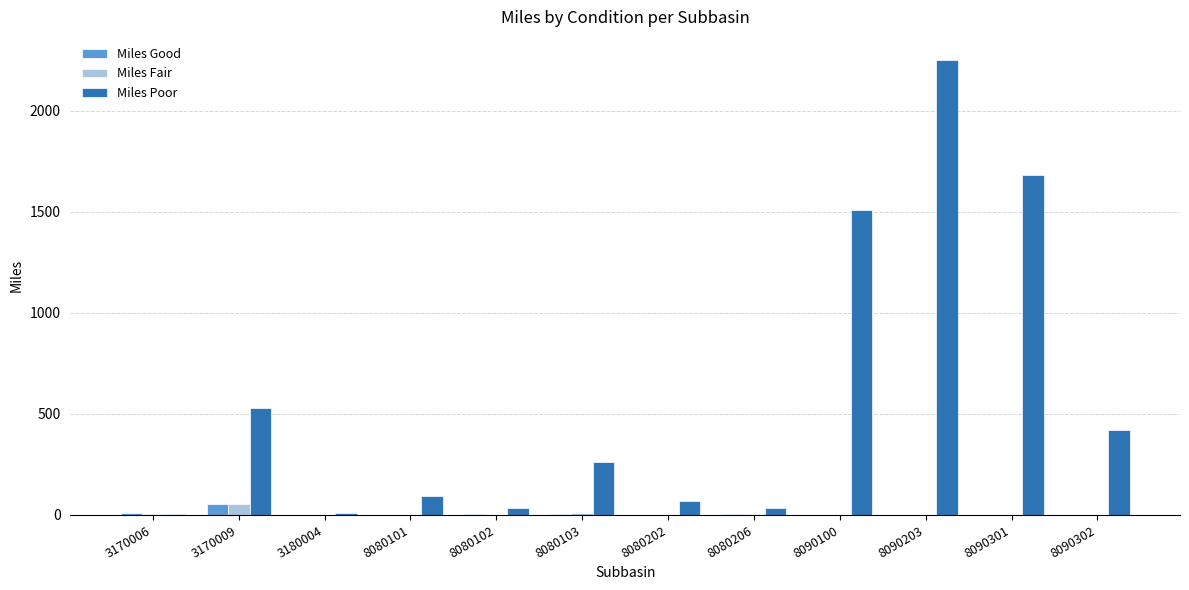

Which series has the widest spread of values?

Miles Poor